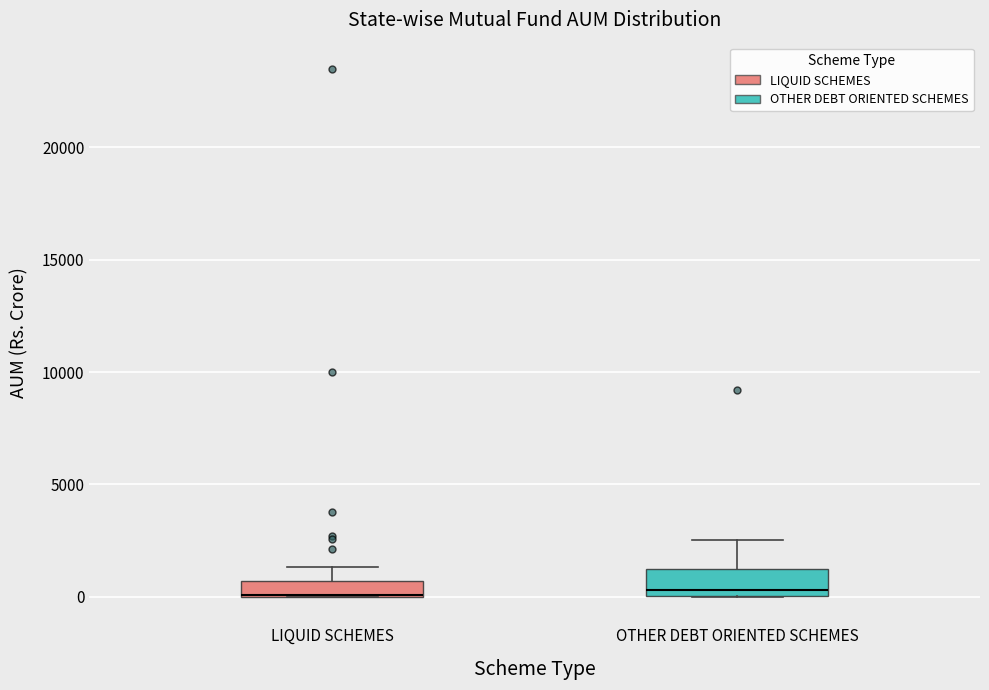

Which box is the tallest, from its lower edge to its upper edge?

OTHER DEBT ORIENTED SCHEMES